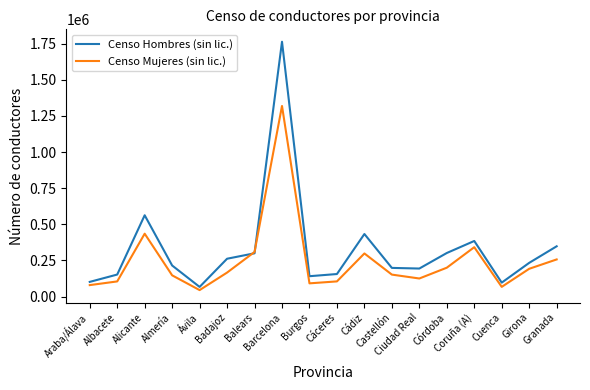

Which series has the largest range (max minus min)?

Censo Hombres (sin lic.)